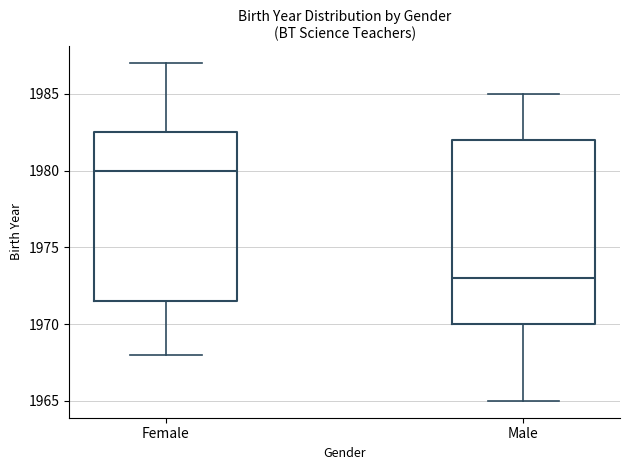

Comparing the boxes themselves (not the whiskers), which one is the tallest?

Male